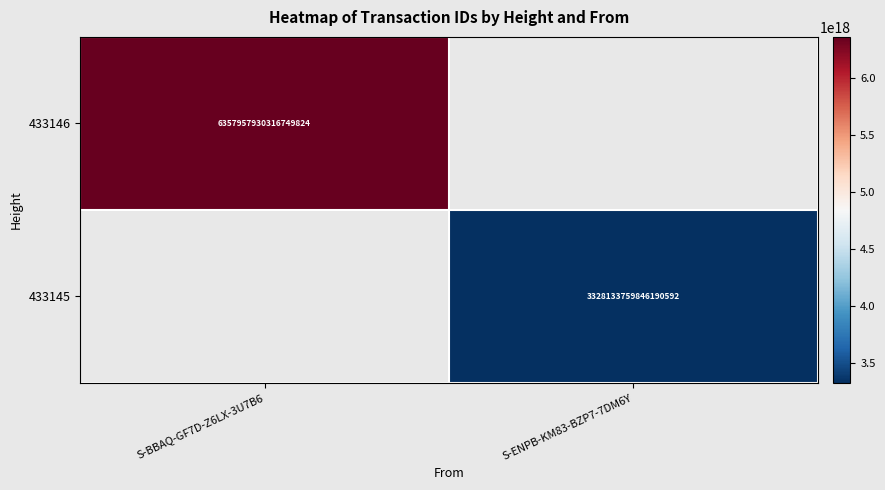

Count the number of data series in this chart.

2